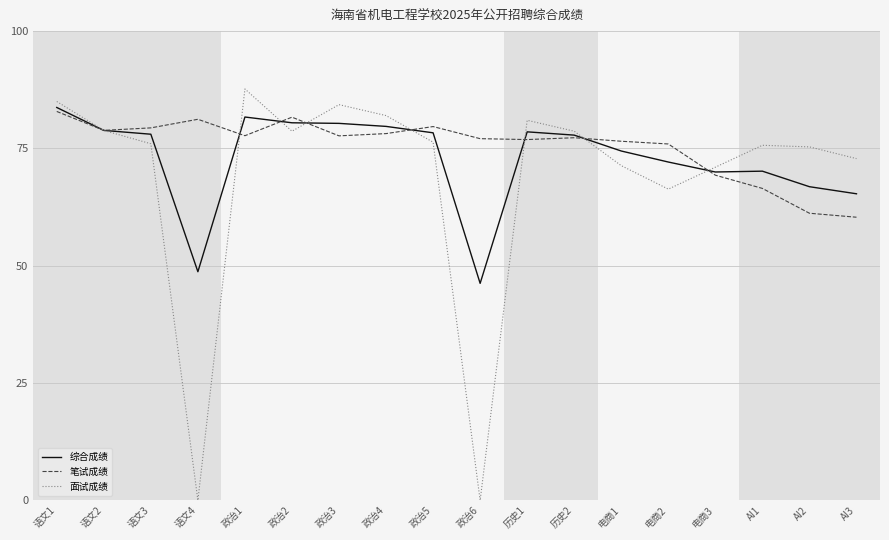

What is the difference between the second highest and minimum values in the 笔试成绩 series?

21.3